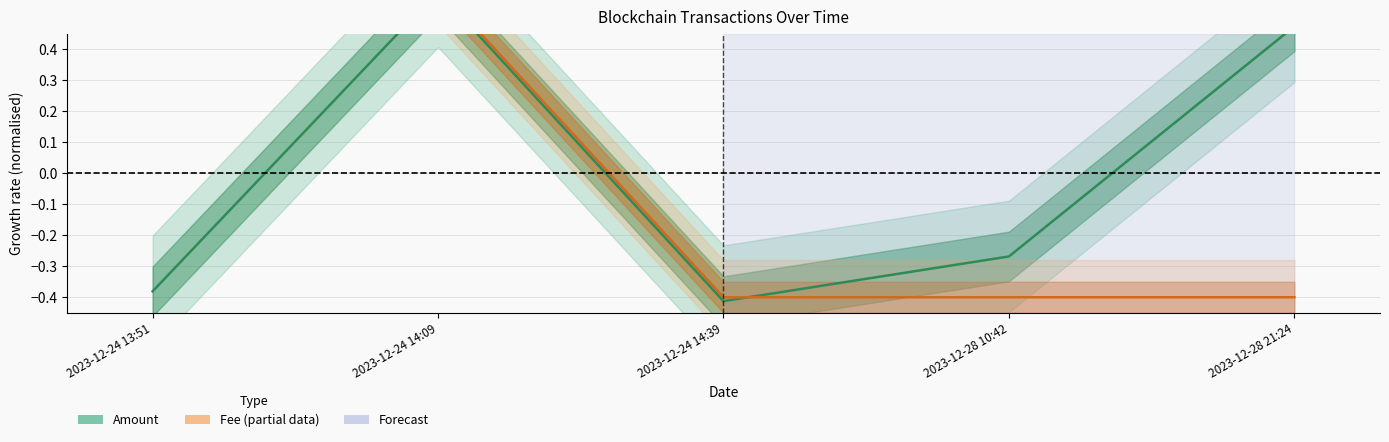

What is the spread (max minus min) of values at 2023-12-28 21:24?

0.9